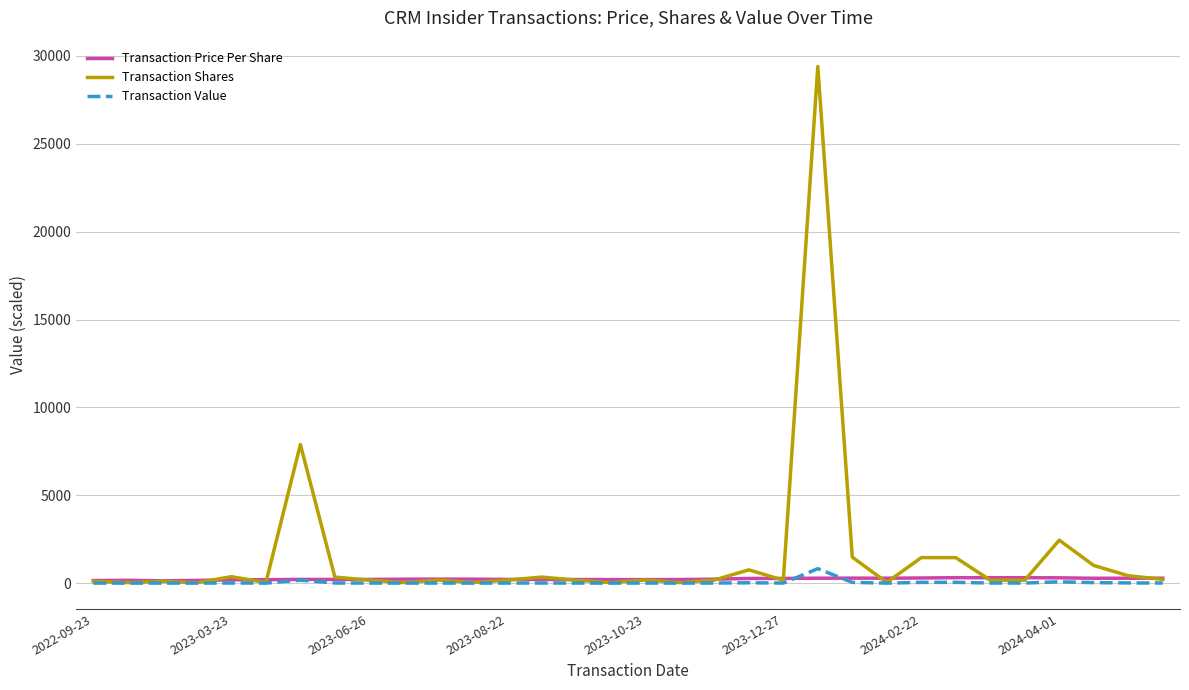

What is the maximum value for Transaction Value?

823.1